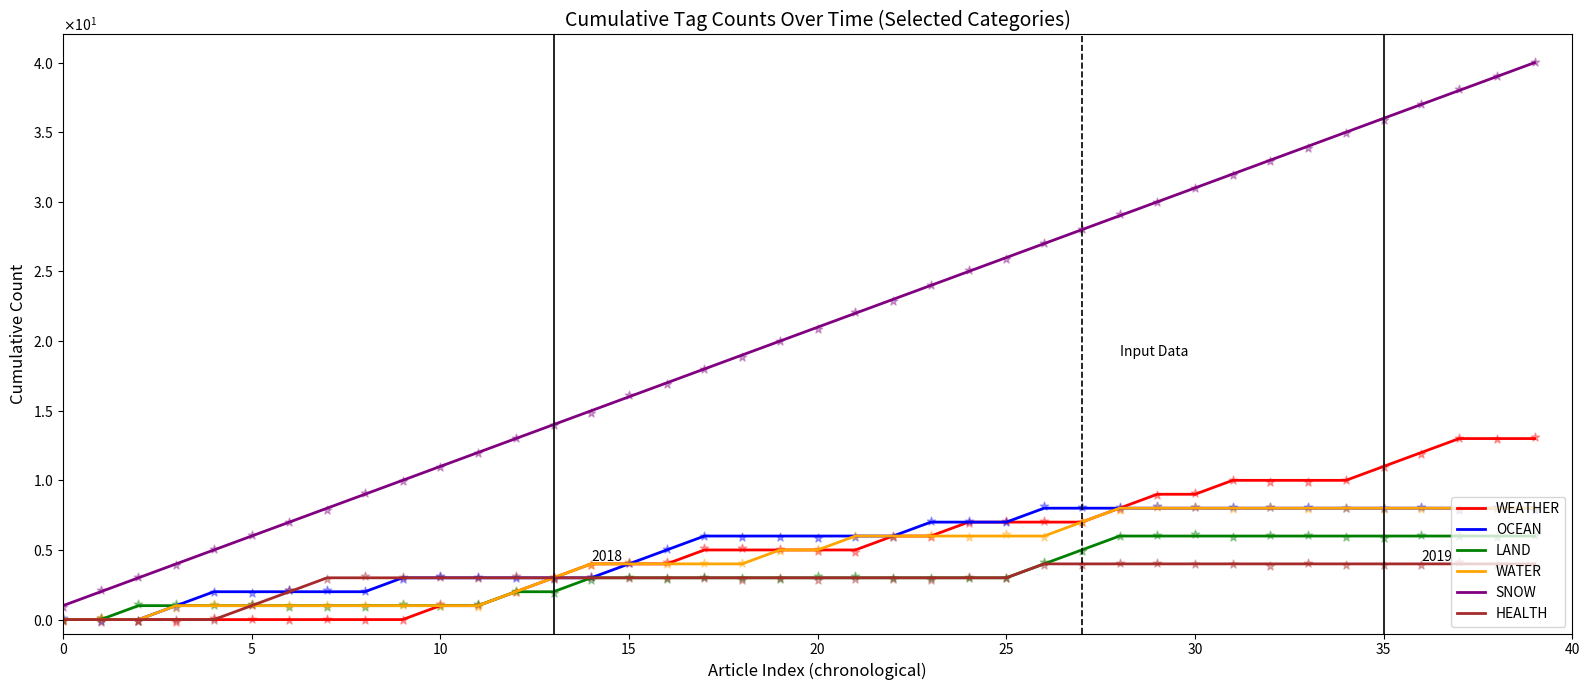

Which series reaches the minimum Y coordinate?

WEATHER